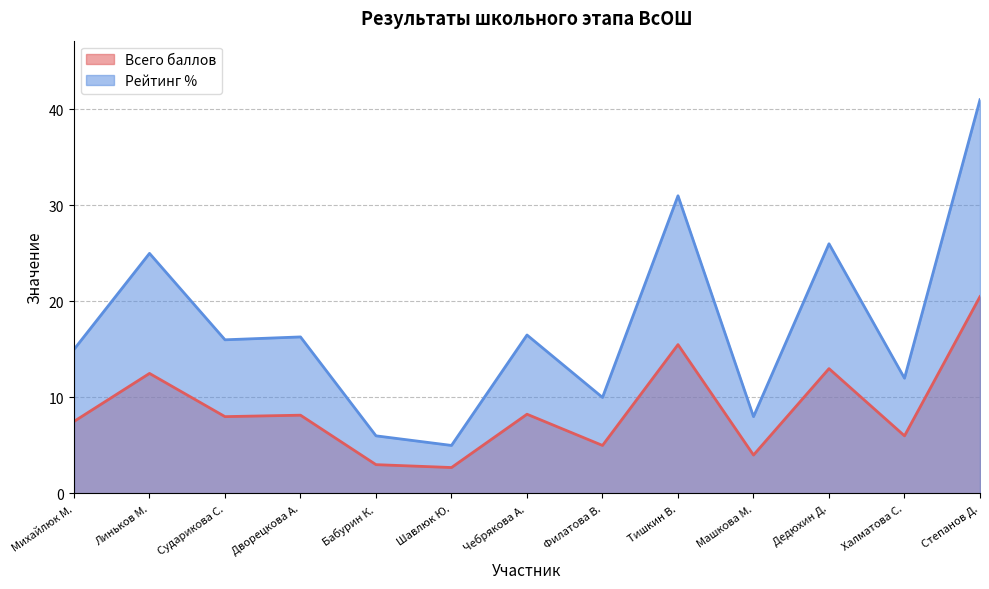

Does the chart have visible grid lines?

Yes